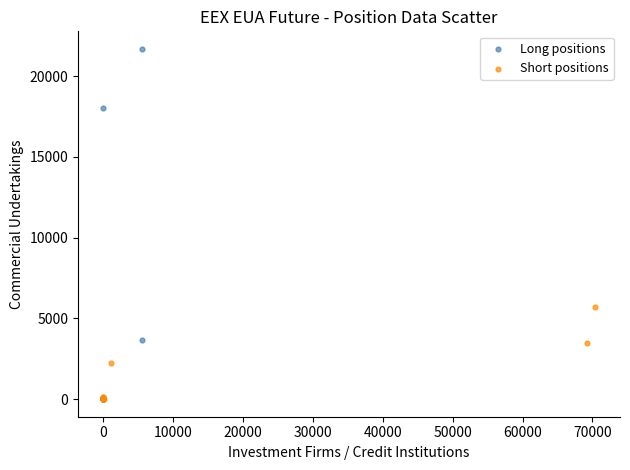

Which series contains the highest Y value?

Long positions